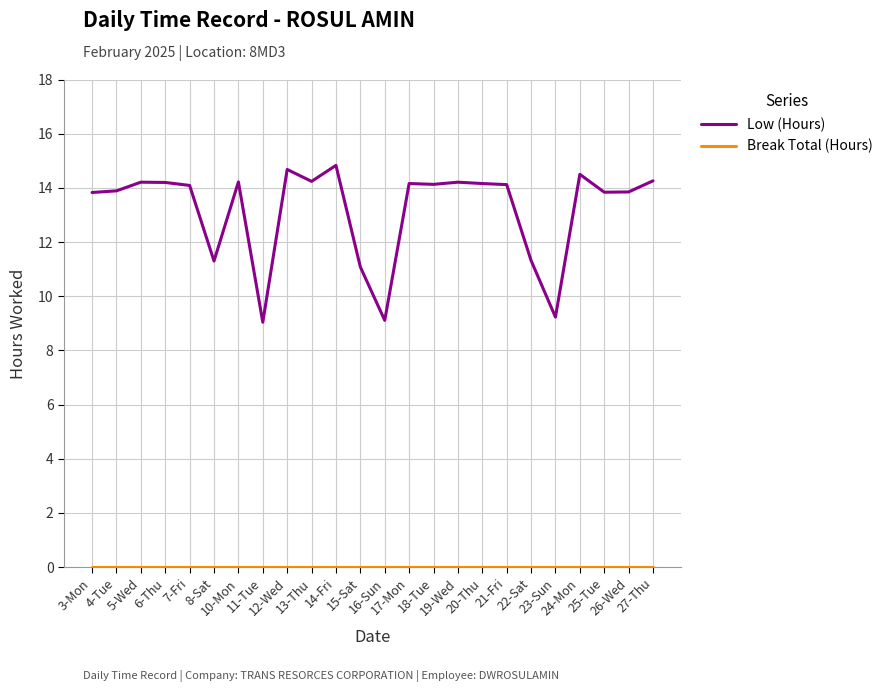

What is the lowest value of the Low (Hours) series?

9.0